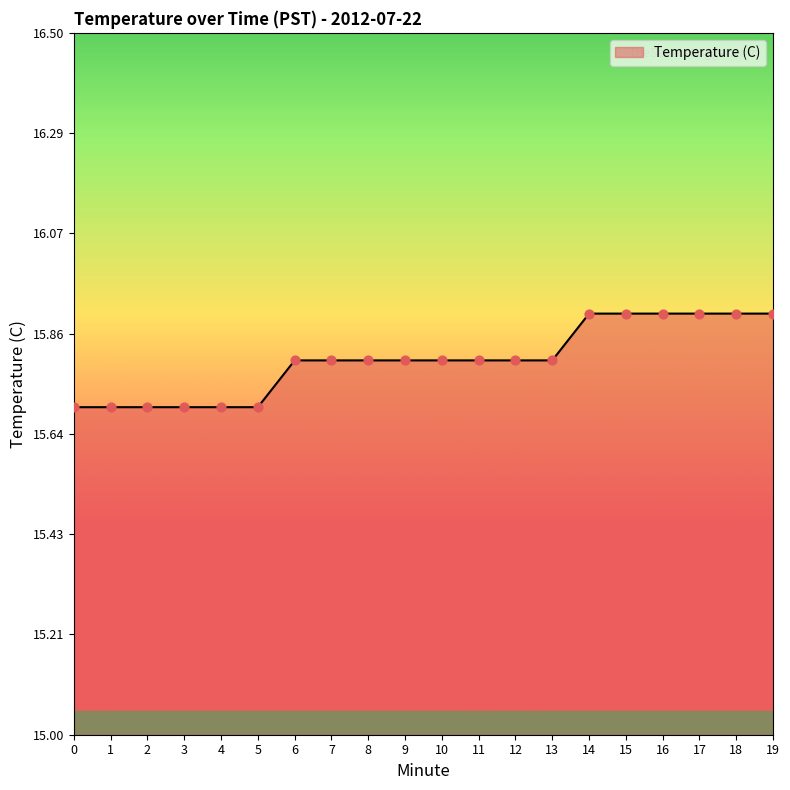

What is the ratio of the value at 11 to the value at 17?

1.0